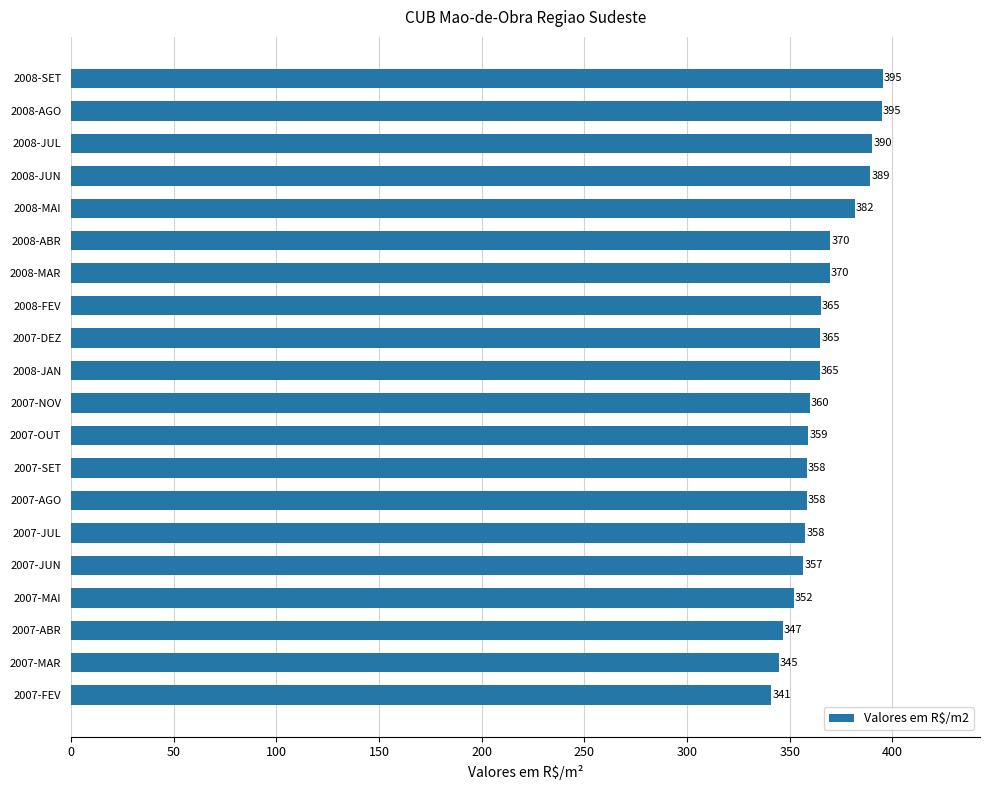

What is the minimum value shown in the chart?

341.1